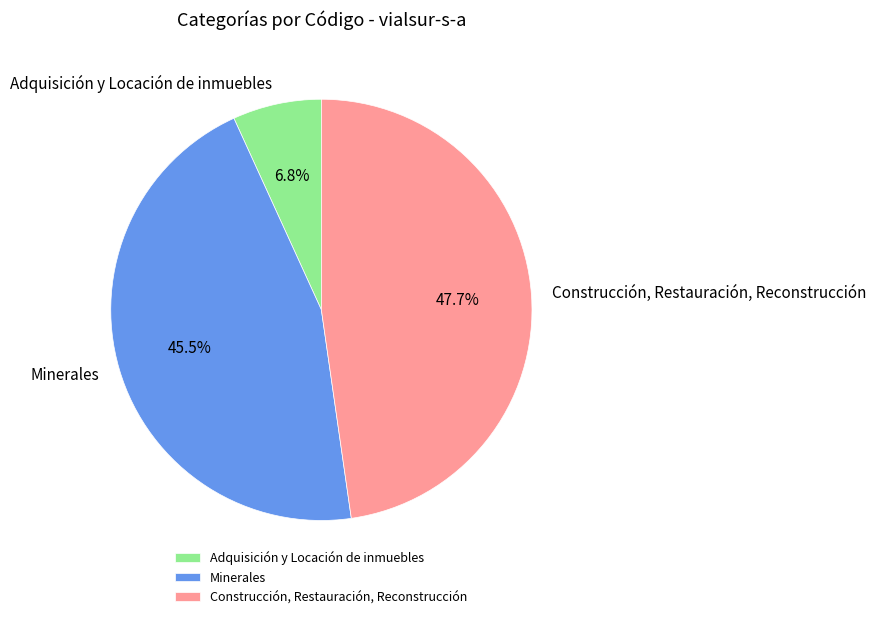

What is the ratio of the value at Construcción, Restauración, Reconstrucción to the value at Adquisición y Locación de inmuebles?

7.0